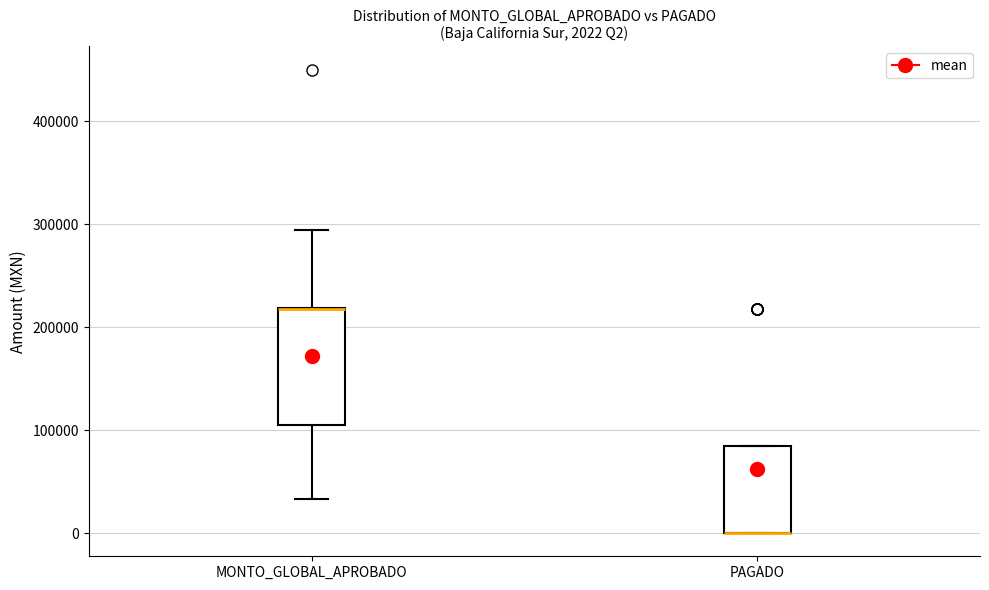

Which box is the tallest, from its lower edge to its upper edge?

MONTO_GLOBAL_APROBADO